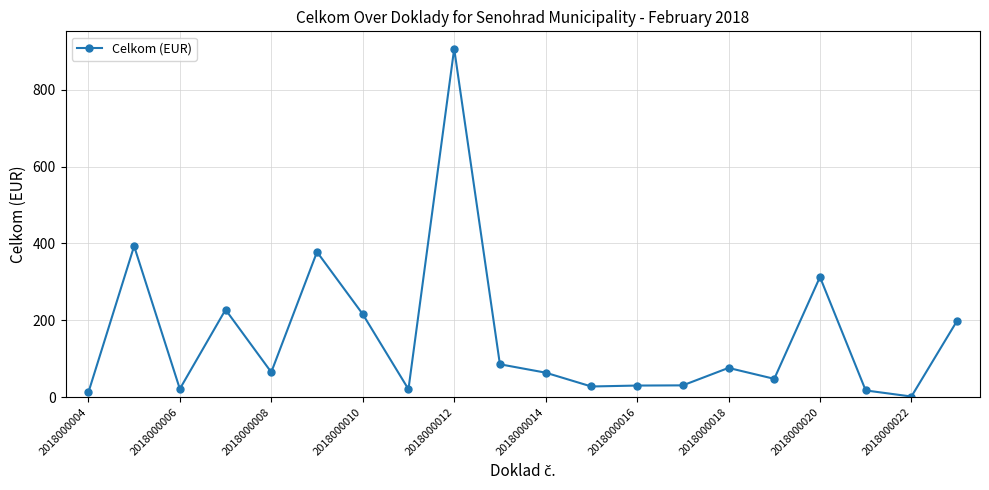

What is the average value?

156.6